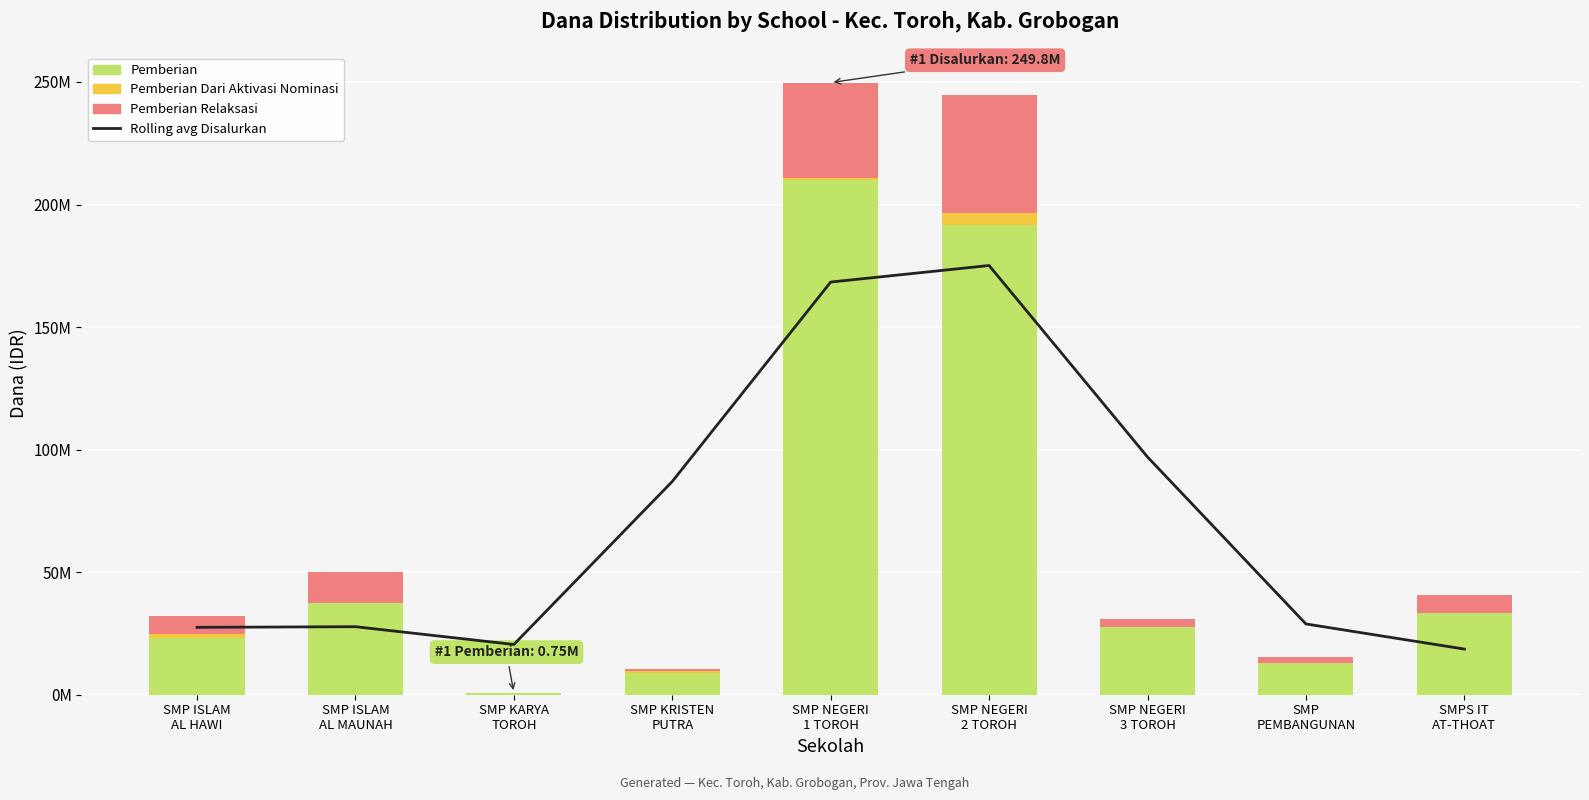

Which series has the largest total across all categories?

Rolling avg Disalurkan